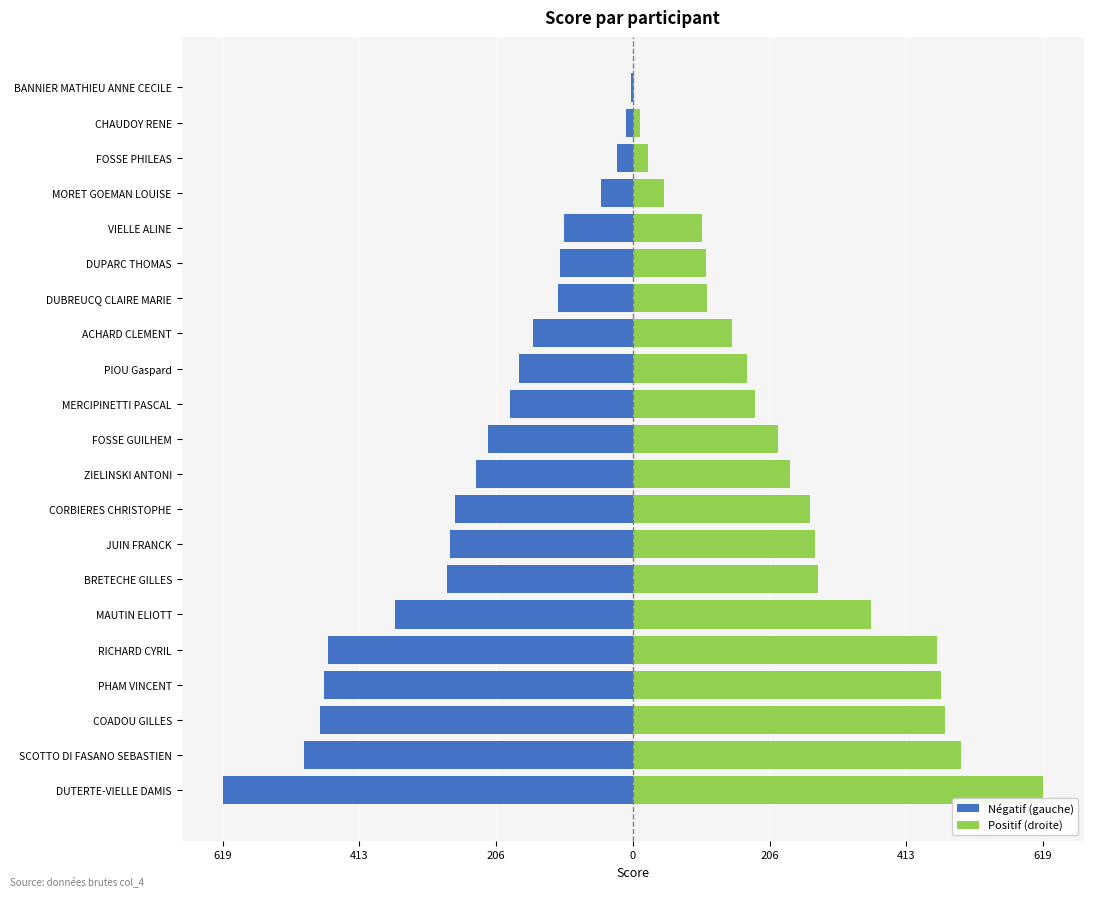

Reading right to left, what are all the values shown in this chart?

Négatif (gauche): -2.5	-10.6	-23.2	-47.5	-104.5	-109.9	-112.6	-150.0	-171.7	-184.6	-218.8	-236.9	-267.6	-275.6	-279.7	-359.3	-459.6	-465.4	-471.3	-495.5	-618.9
Positif (droite): 2.5	10.6	23.2	47.5	104.5	109.9	112.6	150.0	171.7	184.6	218.8	236.9	267.6	275.6	279.7	359.3	459.6	465.4	471.3	495.5	618.9